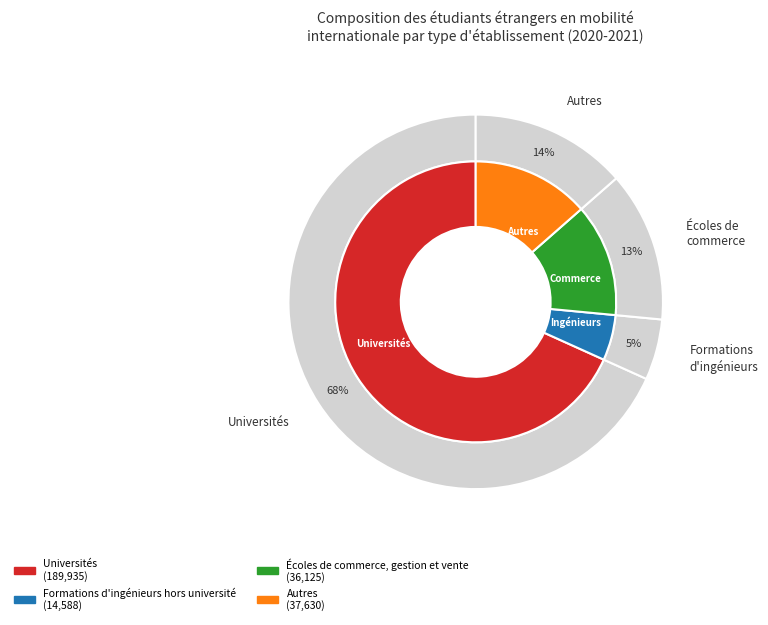

What percentage is the Écoles de commerce, gestion et vente slice, to the nearest percent?

13%